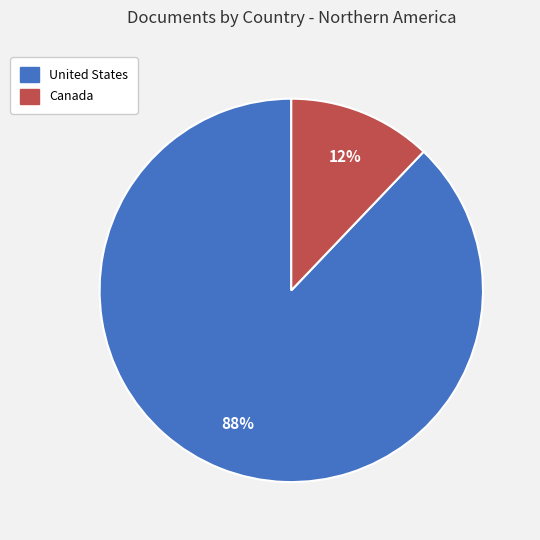

To the nearest percent, what portion does United States represent?

88%